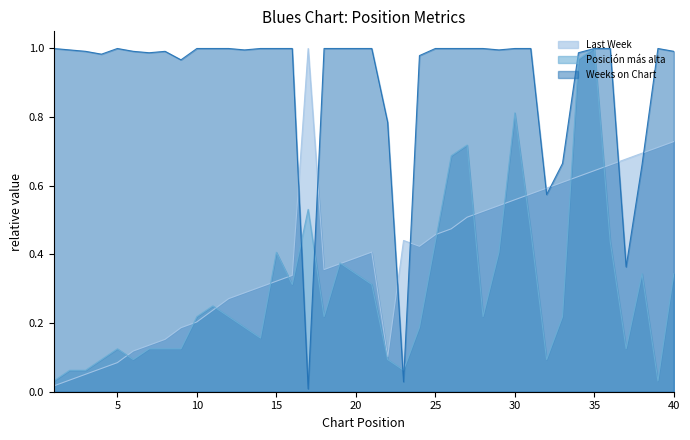

Which category has the lowest value across all series?

17